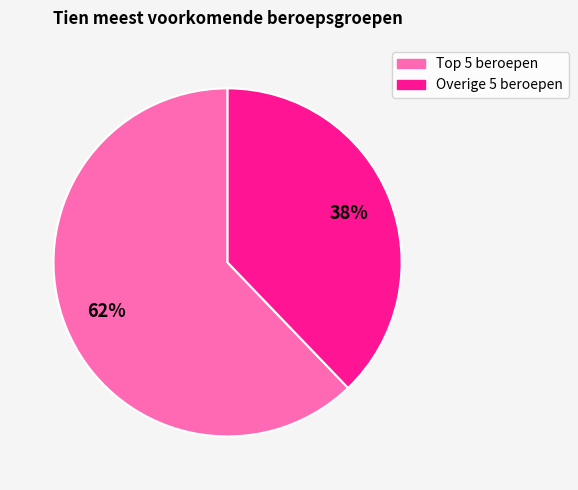

The Overige 5 beroepen slice represents 38% of the pie. True or false?

True